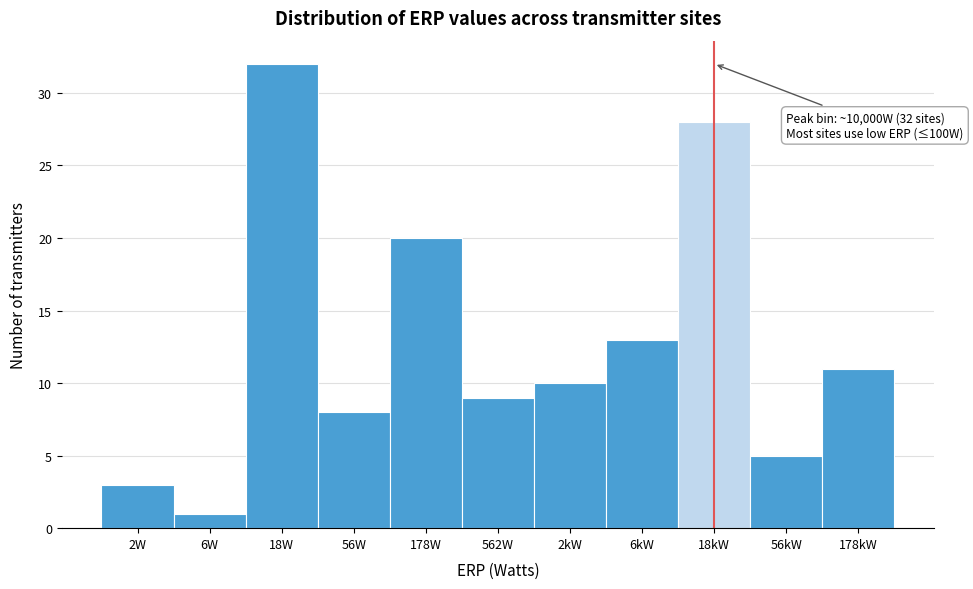

Reading left to right, list all the values displayed in this chart.

2W=3	6W=1	18W=32	56W=8	178W=20	562W=9	2kW=10	6kW=13	18kW=28	56kW=5	178kW=11